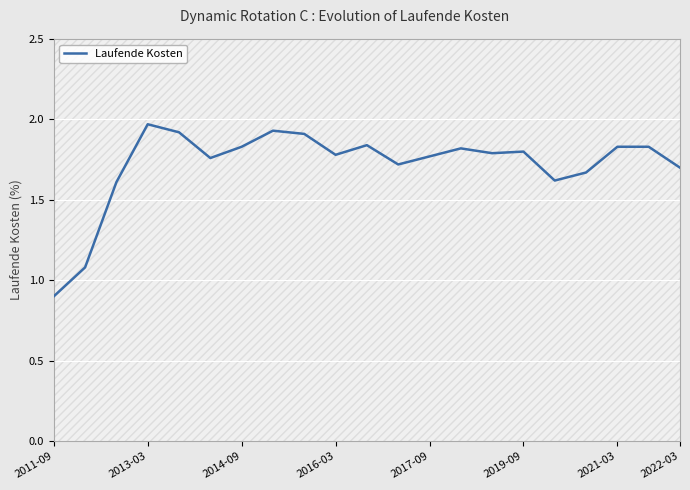

What is the difference between the maximum and second lowest values?

0.9